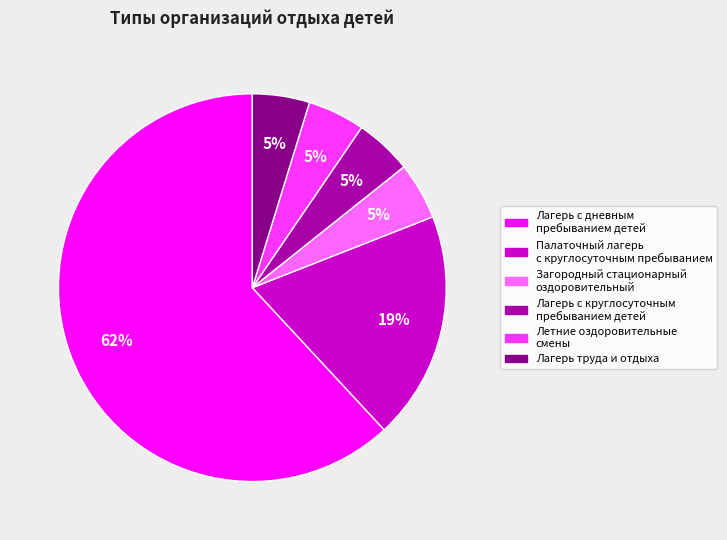

To the nearest percent, what is the average slice percentage?

17%